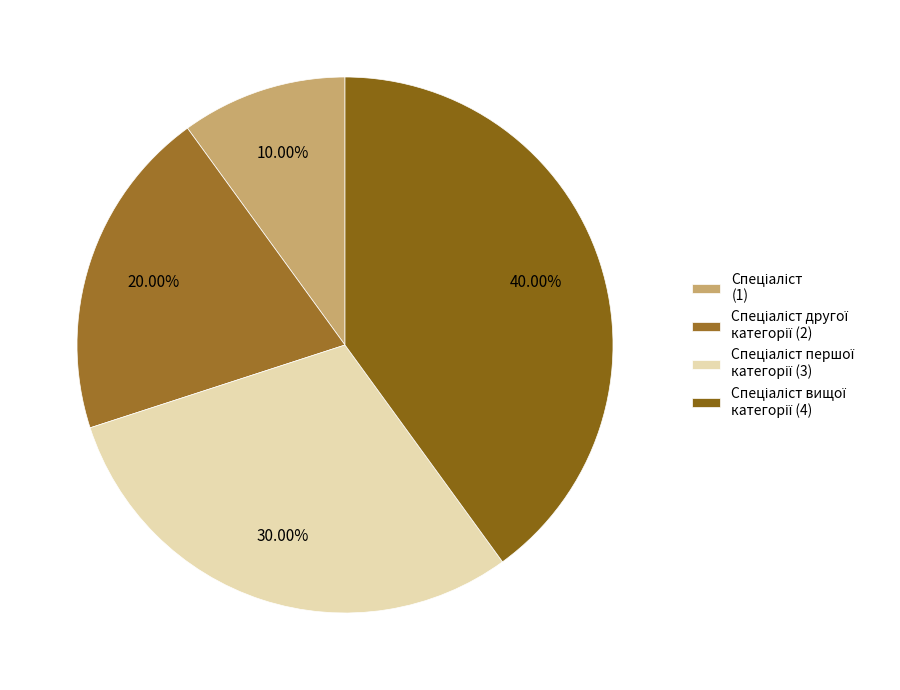

Count the number of slices in the pie.

4